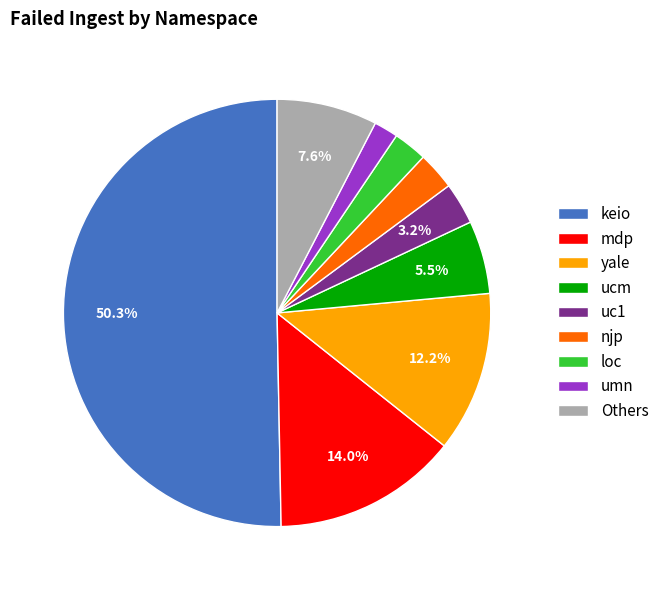

Count the number of slices in the pie.

9